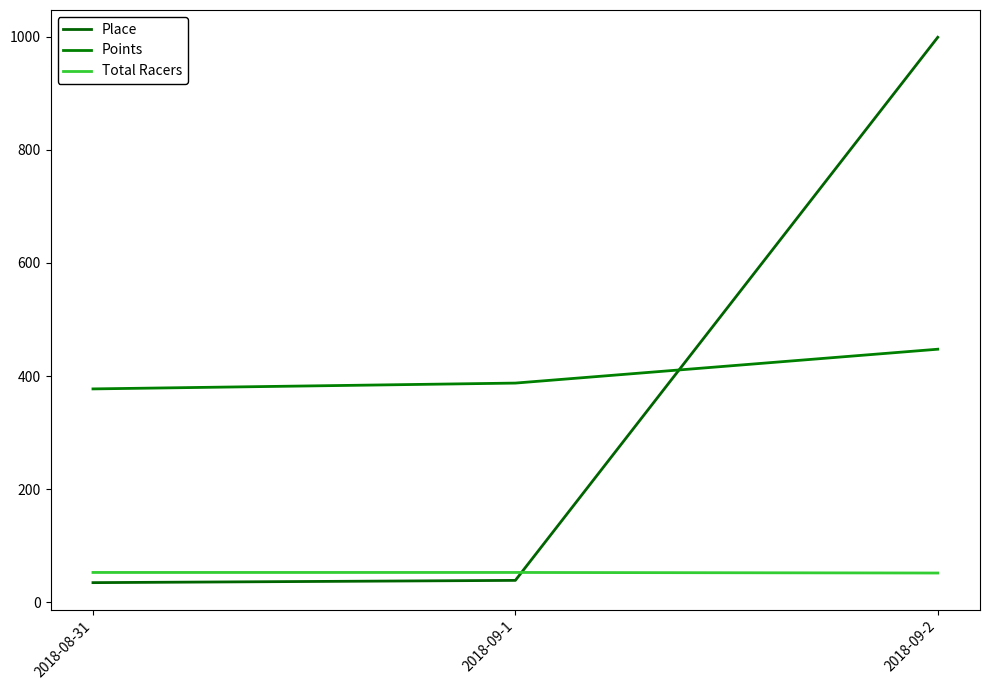

Reading left to right, extract all data points from this chart.

Place: 35.0	39.0	999.0
Points: 377.4	387.7	447.6
Total Racers: 53.0	53.0	52.0